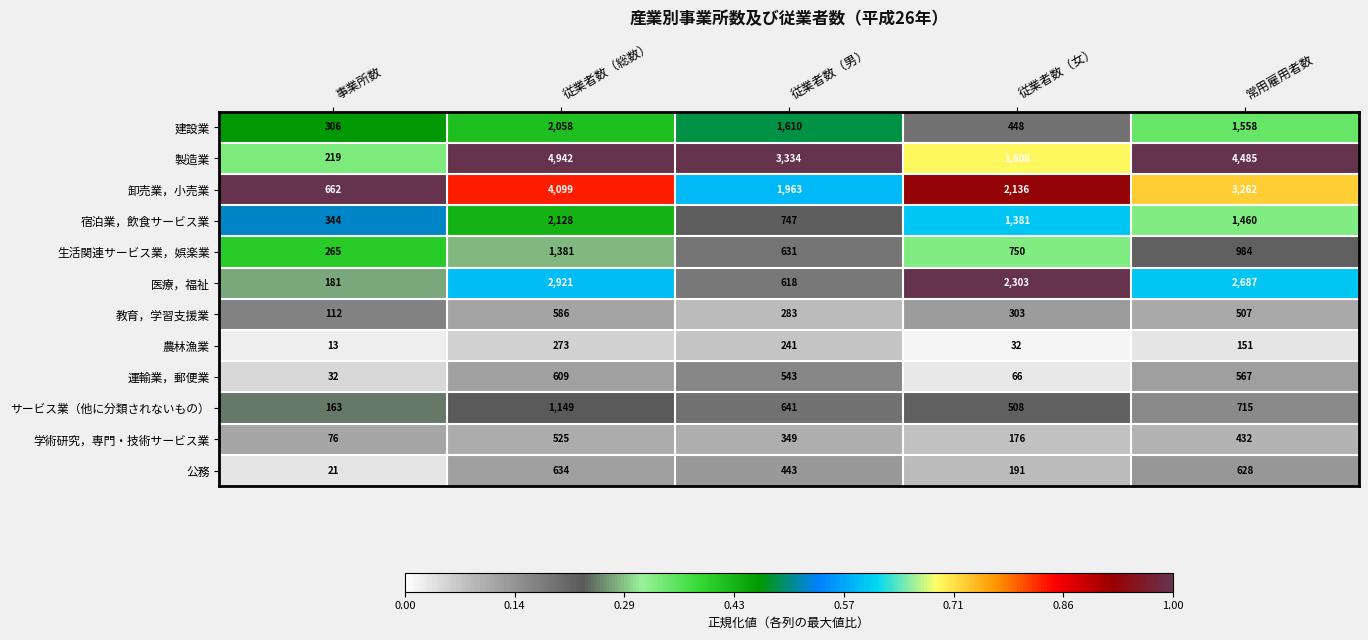

At which category is the sum across all series the highest?

従業者数（総数）